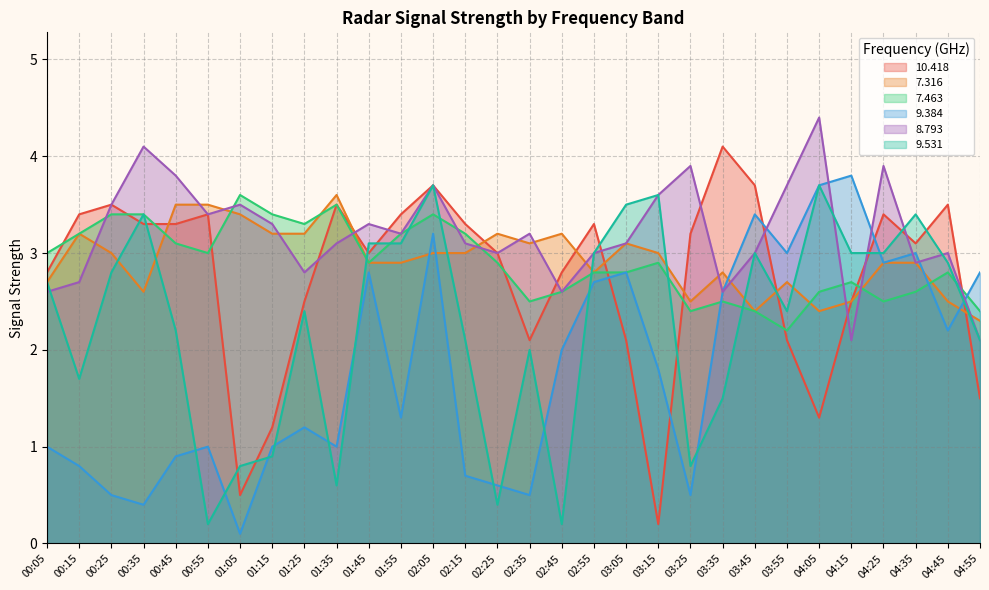

How many data points in 8.793 are above 3?

18